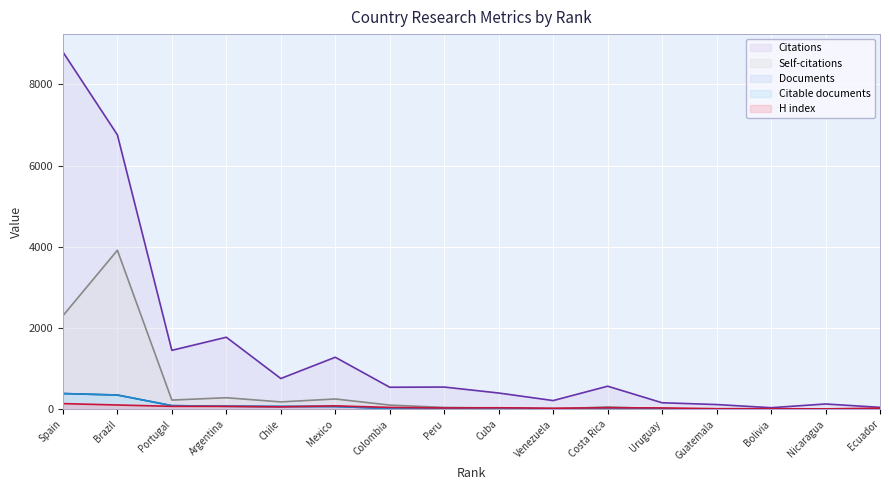

In Citable documents, how many points are lower than both neighbors (excluding endpoints)?

1